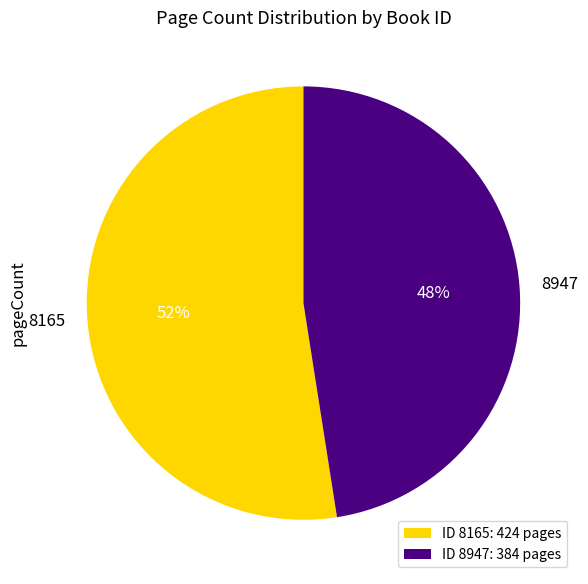

To the nearest percent, what is the combined percentage of 8947 and 8165?

100%